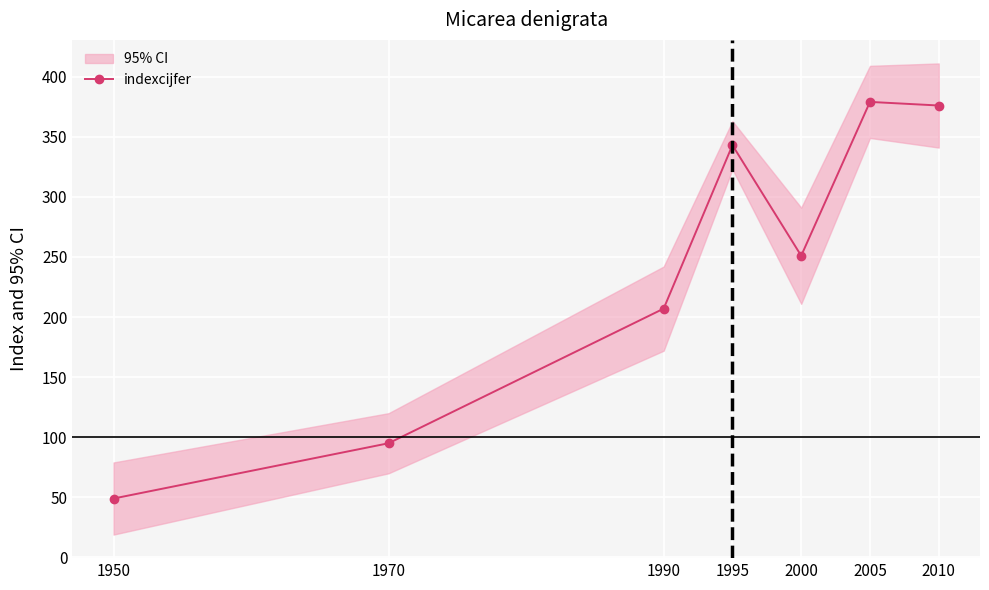

List the labels in order of value, largest first.

2005, 2010, 1995, 2000, 1990, 1970, 1950